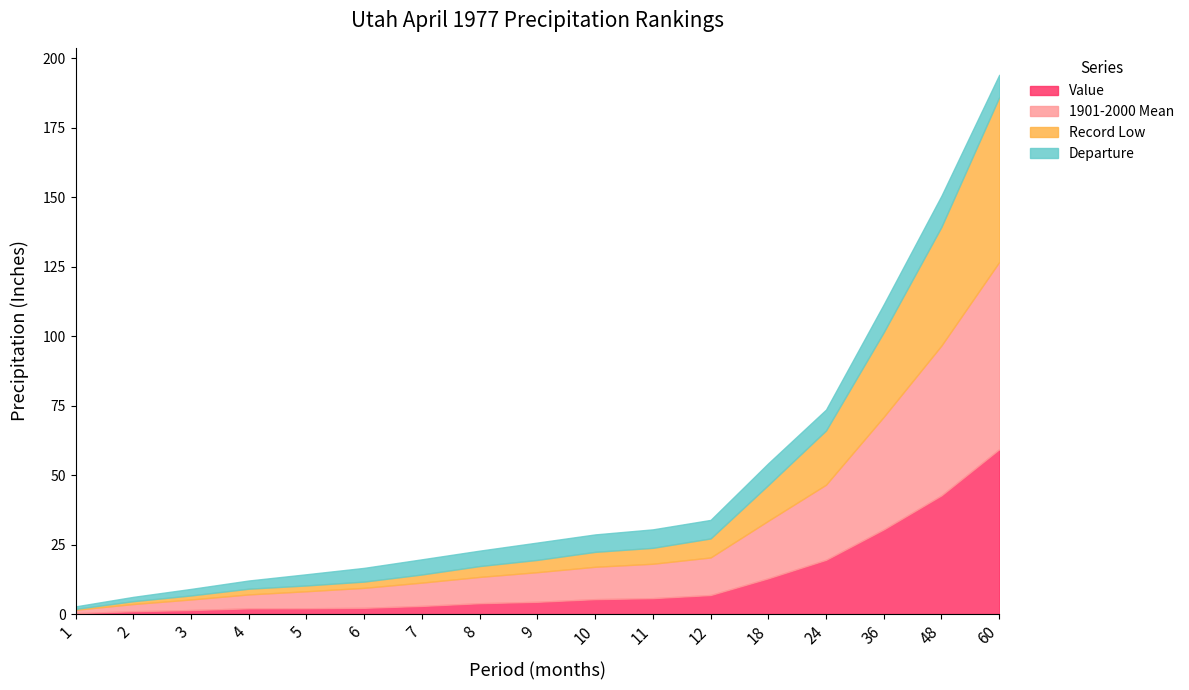

How many data points in Departure are less than 6?

8